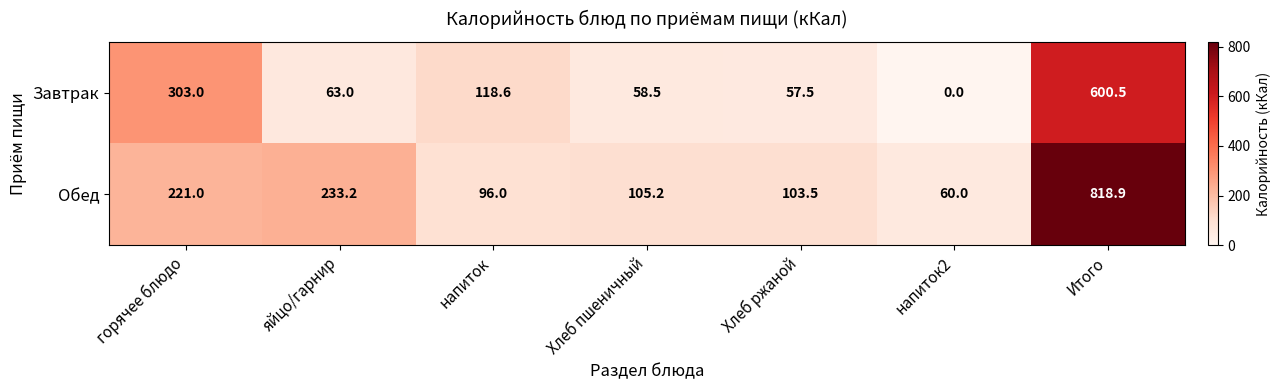

Count the number of data series in this chart.

2